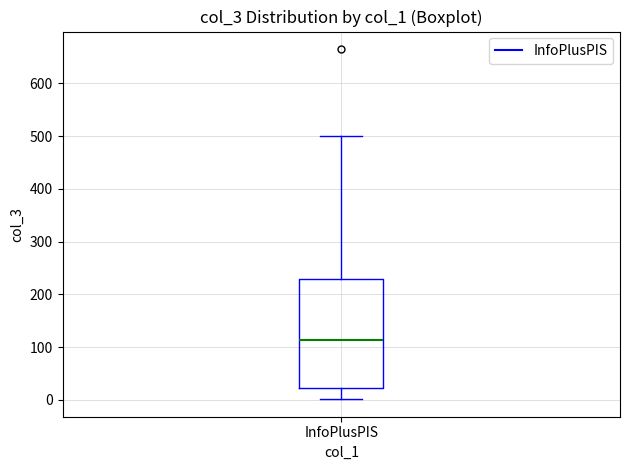

Where is the lower edge of the box for InfoPlusPIS on the y-axis? The values are not printed on the chart, so give them approximately, as read against the axis.

20